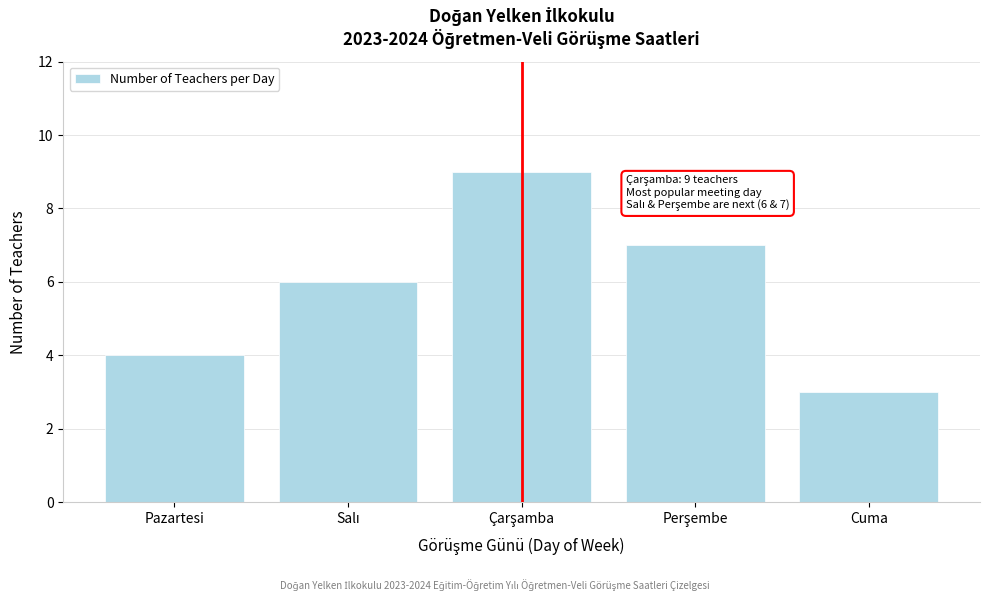

Reading left to right, transcribe all the data shown in this chart.

4	6	9	7	3